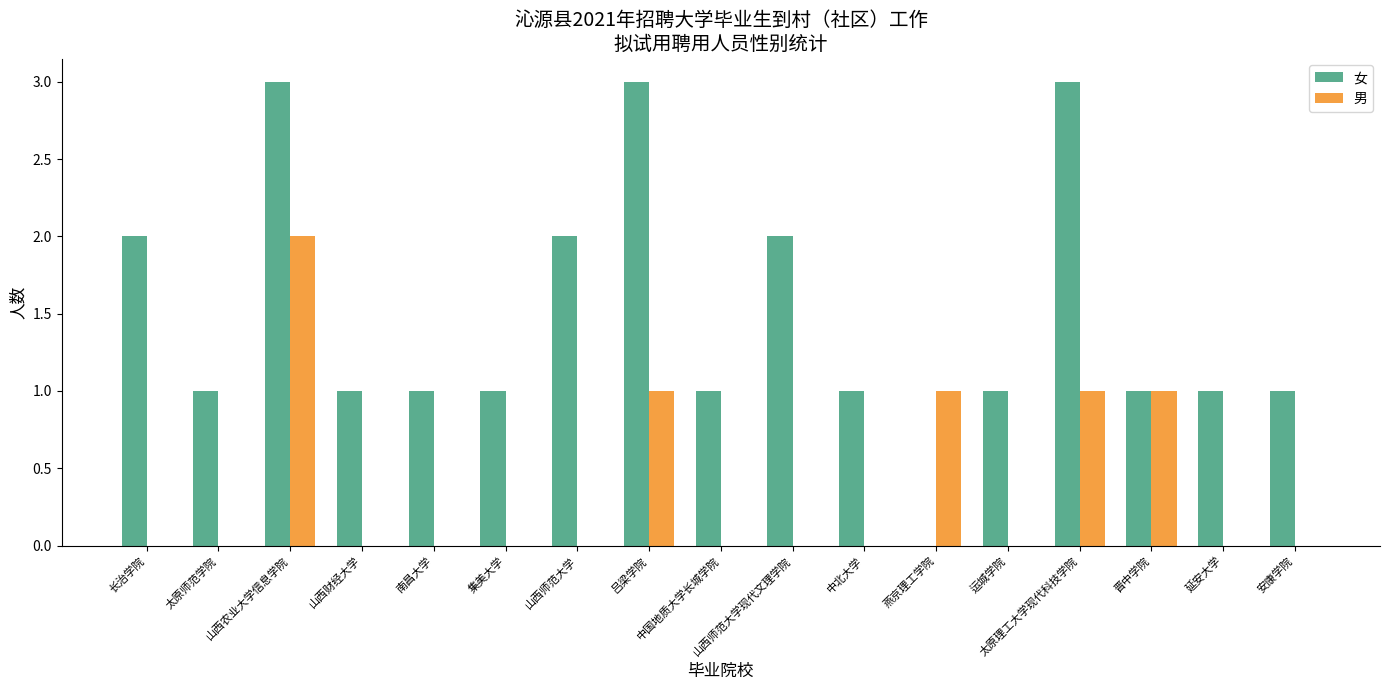

What is the spread (max minus min) of values at 山西农业大学信息学院?

1